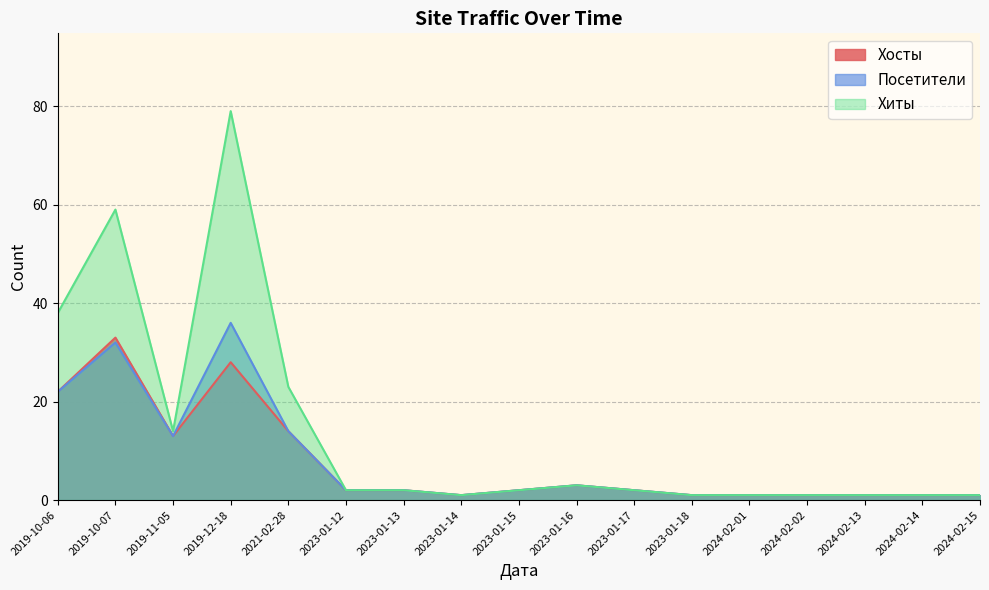

True or false: Хиты and Хосты cross at least once.

False